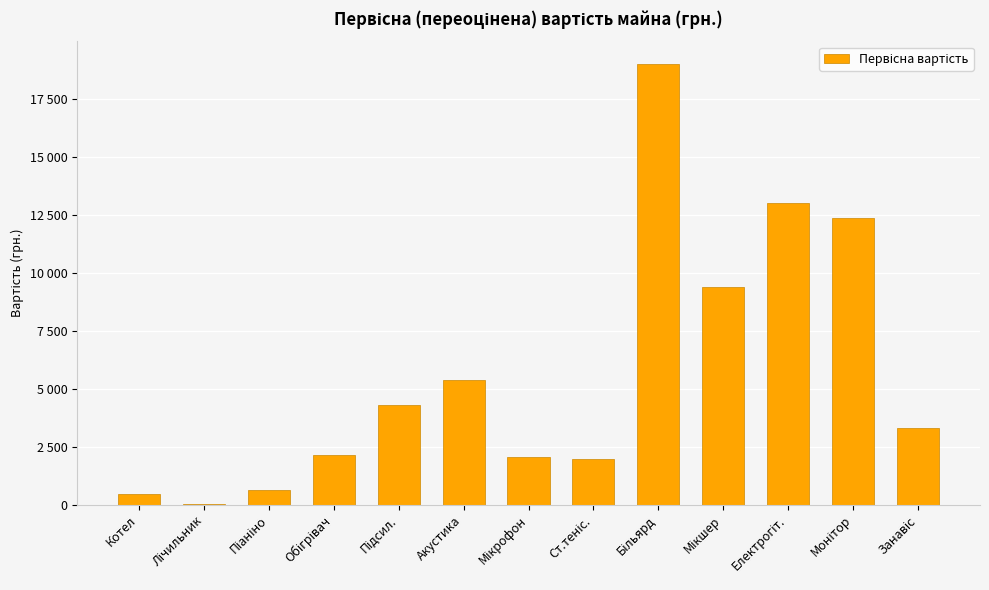

Are the bars horizontal?

No